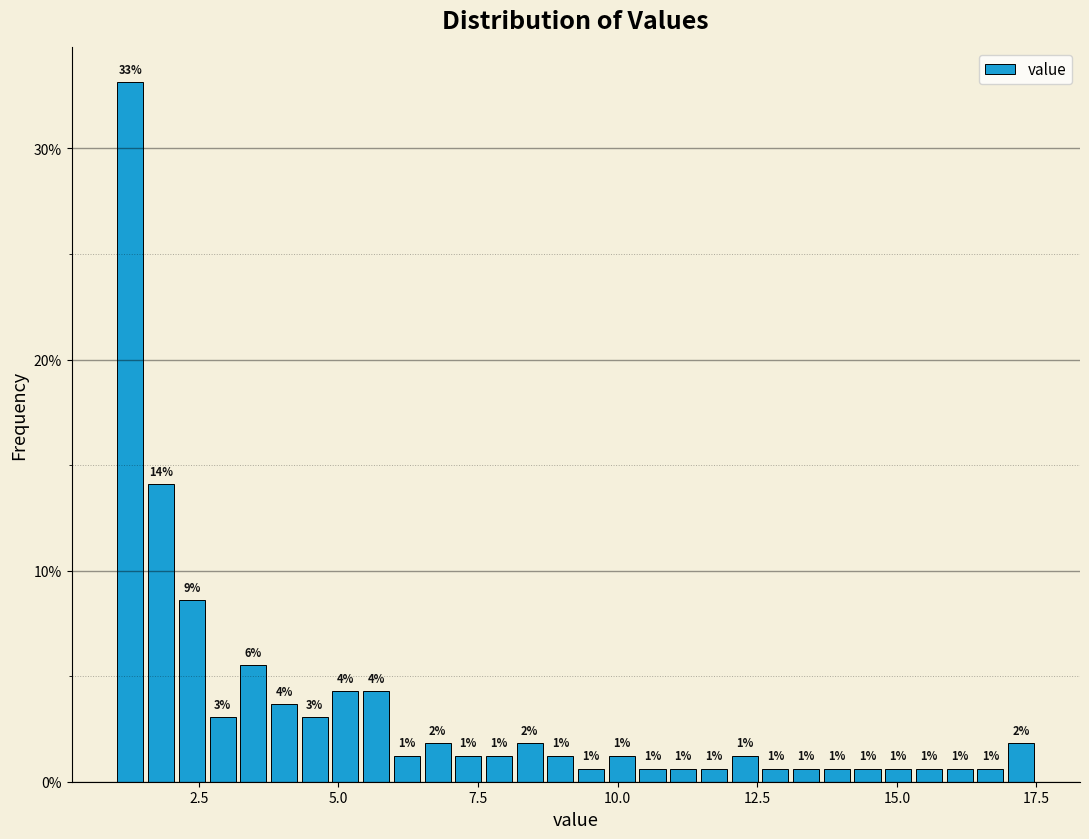

Read against the x-axis, roughly where is the centre of the tallest bar?

1.5